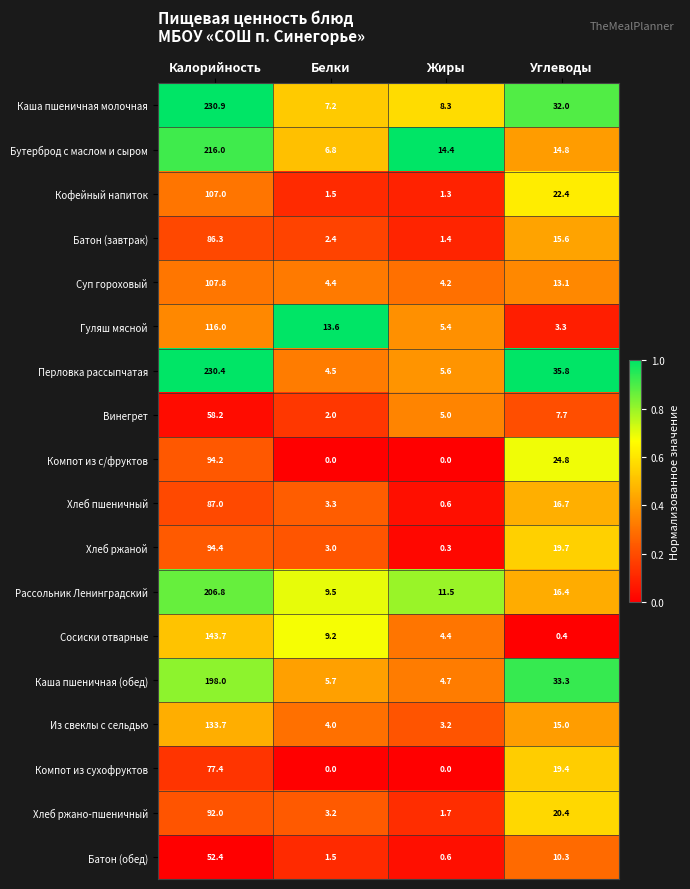

What is the greatest value displayed?

230.9